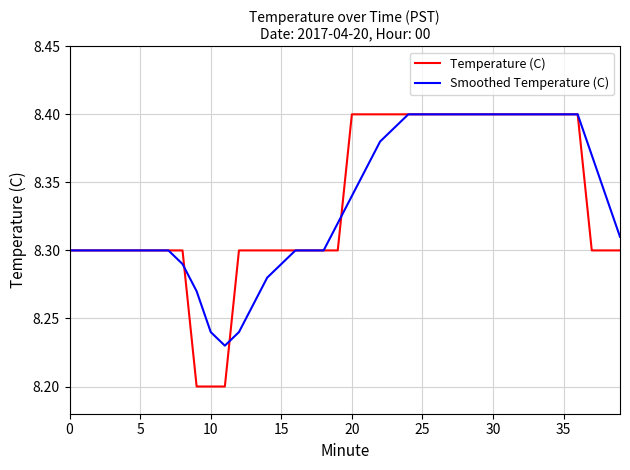

Which series has the largest range (max minus min)?

Temperature (C)